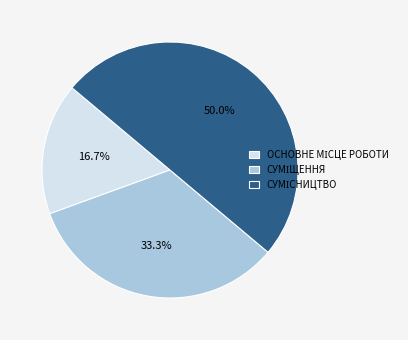

Count the number of slices in the pie.

3